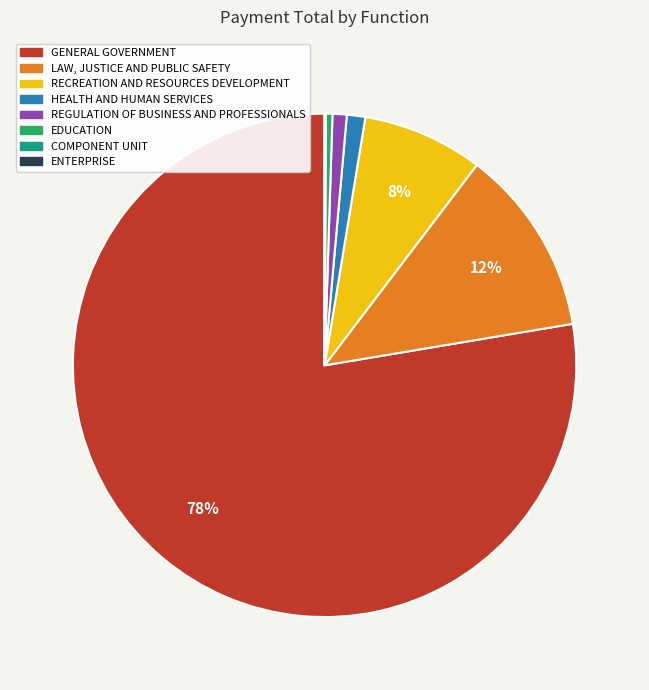

True or false: REGULATION OF BUSINESS AND PROFESSIONALS accounts for 1% of the total.

True